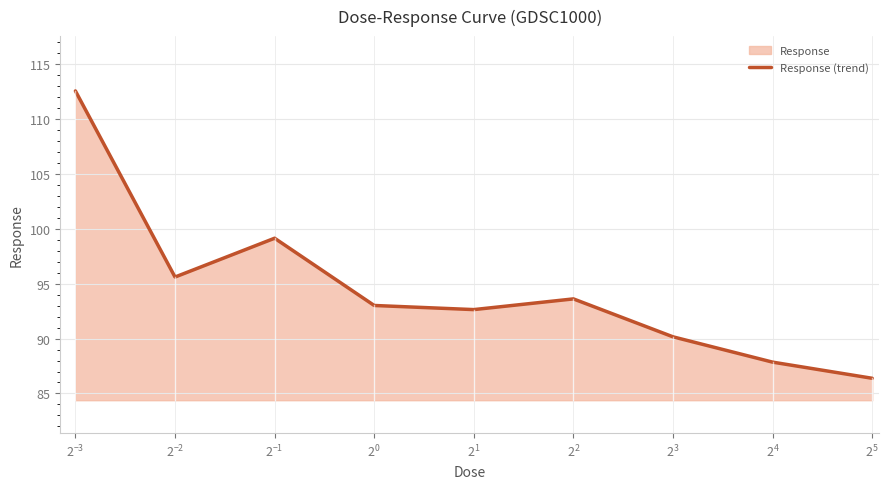

What is the greatest value displayed?

112.6